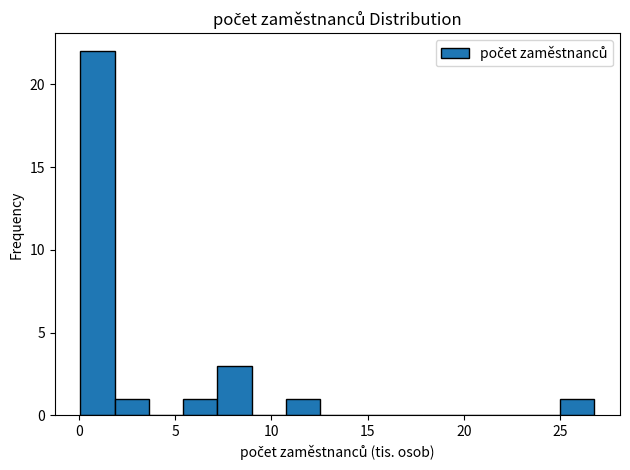

Around what value on the x-axis is the tallest bar? Give the approximate position of its centre, as read against the axis.

1.0